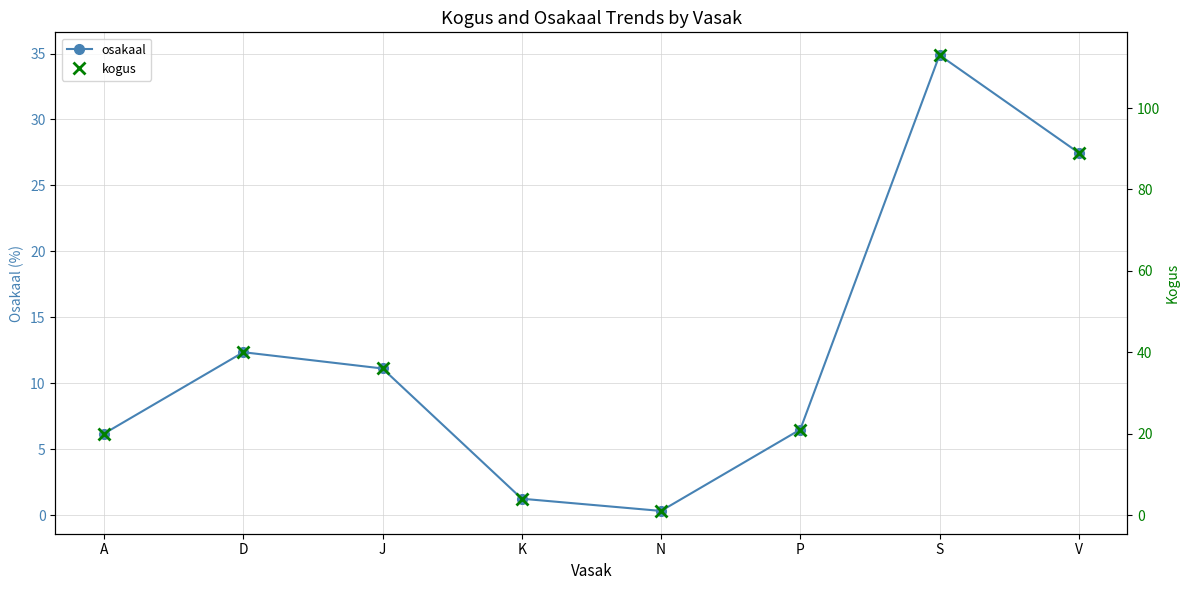

The value of kogus at A is 32.5. True or false?

False